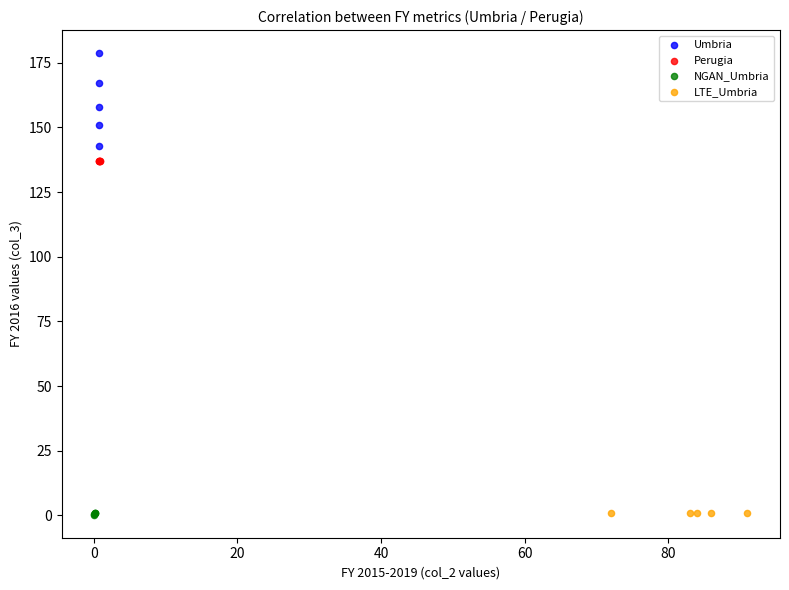

Which series reaches the maximum Y coordinate?

Umbria